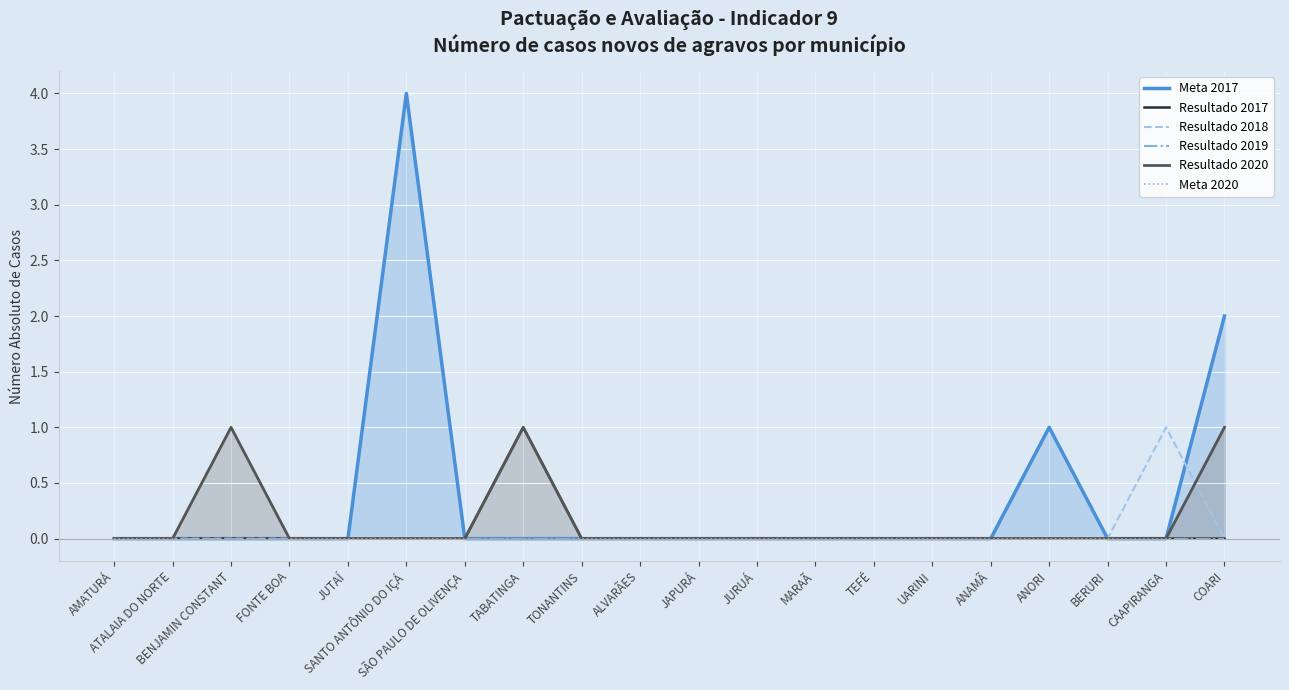

How many data points does each series have?

20